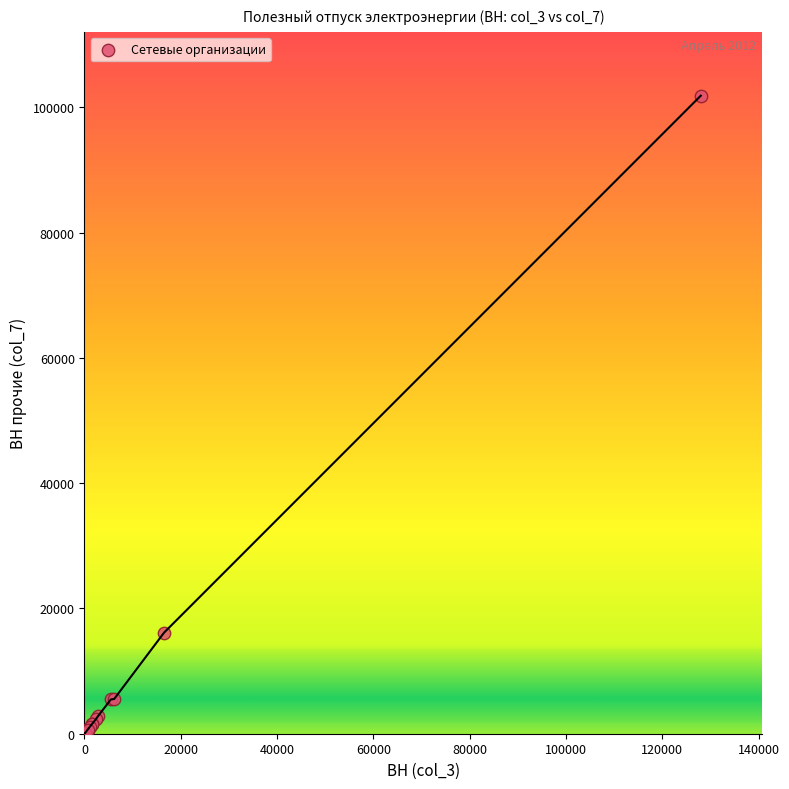

What Y value in the scatter plot is closest to 50926?

16144.6